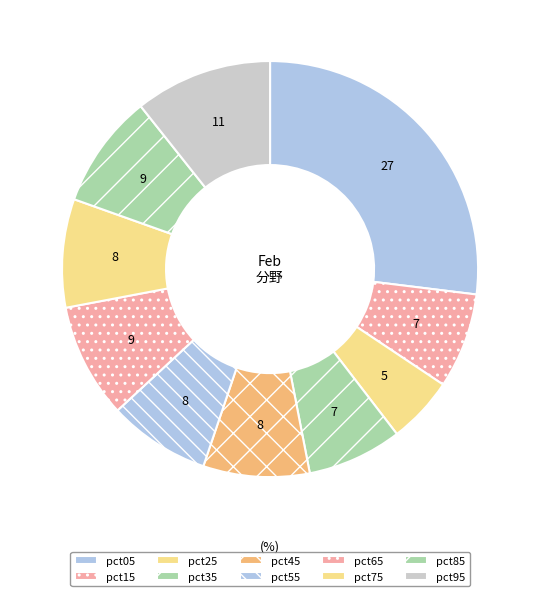

What is the smallest slice in the pie chart?

pct25